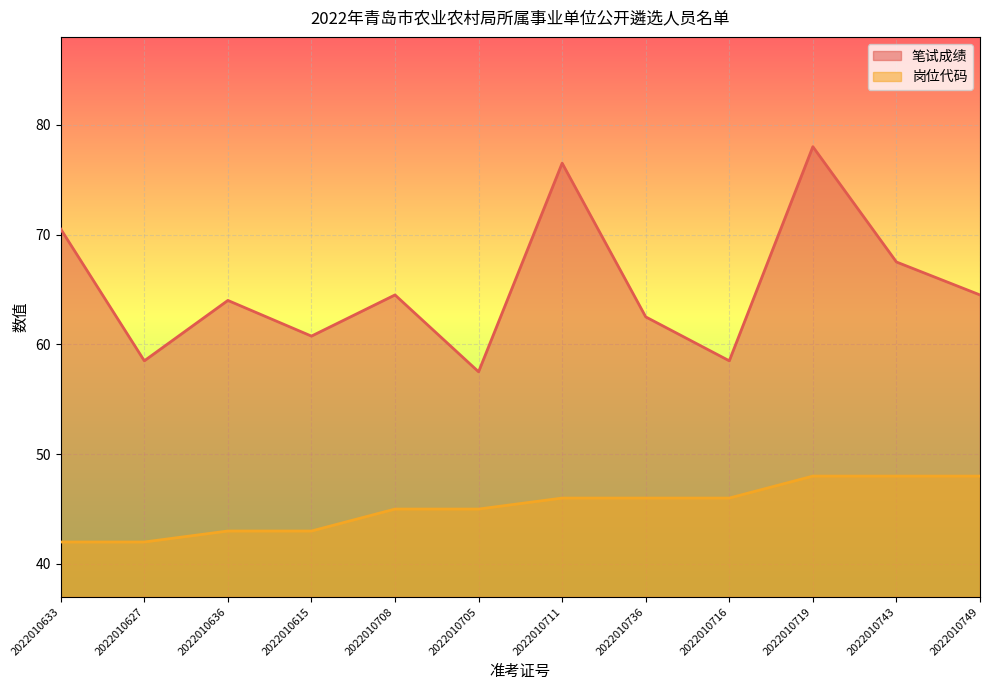

Rank the series by their average value, from lowest to highest.

岗位代码, 笔试成绩